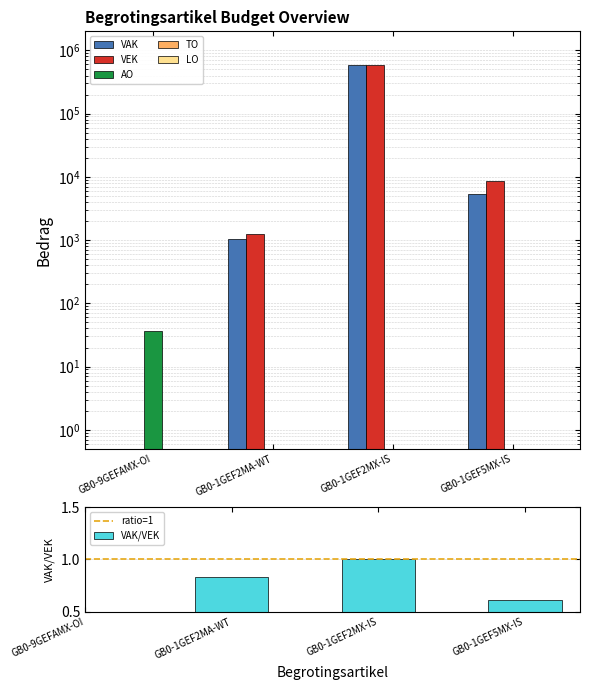

What is the average value of the AO series?

9